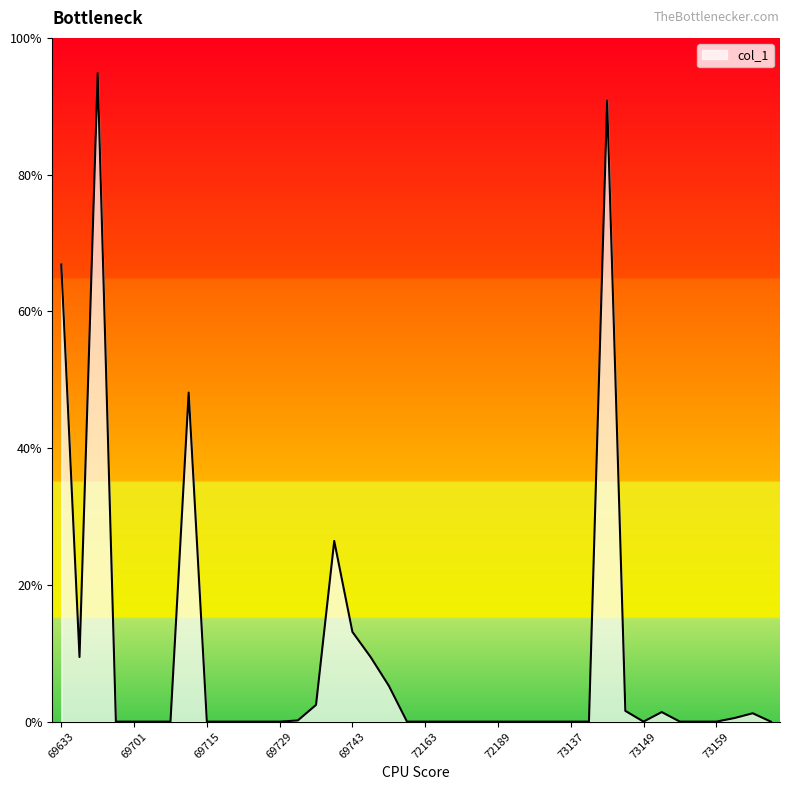

Does the chart display data point markers on the line(s)?

No